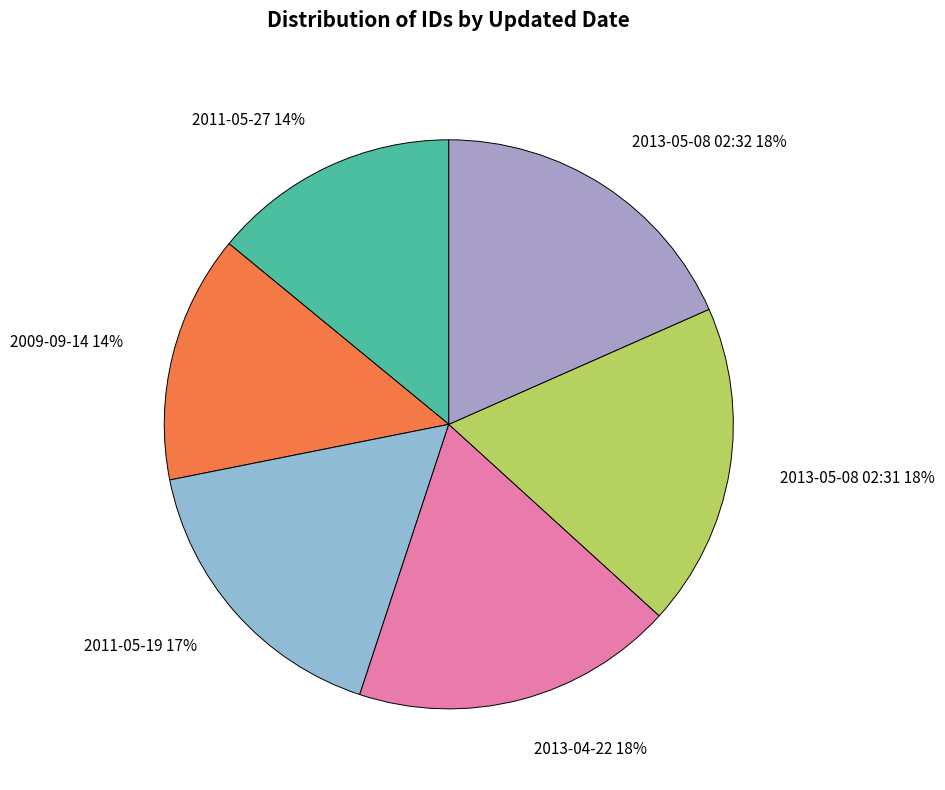

Count the number of slices in the pie.

6